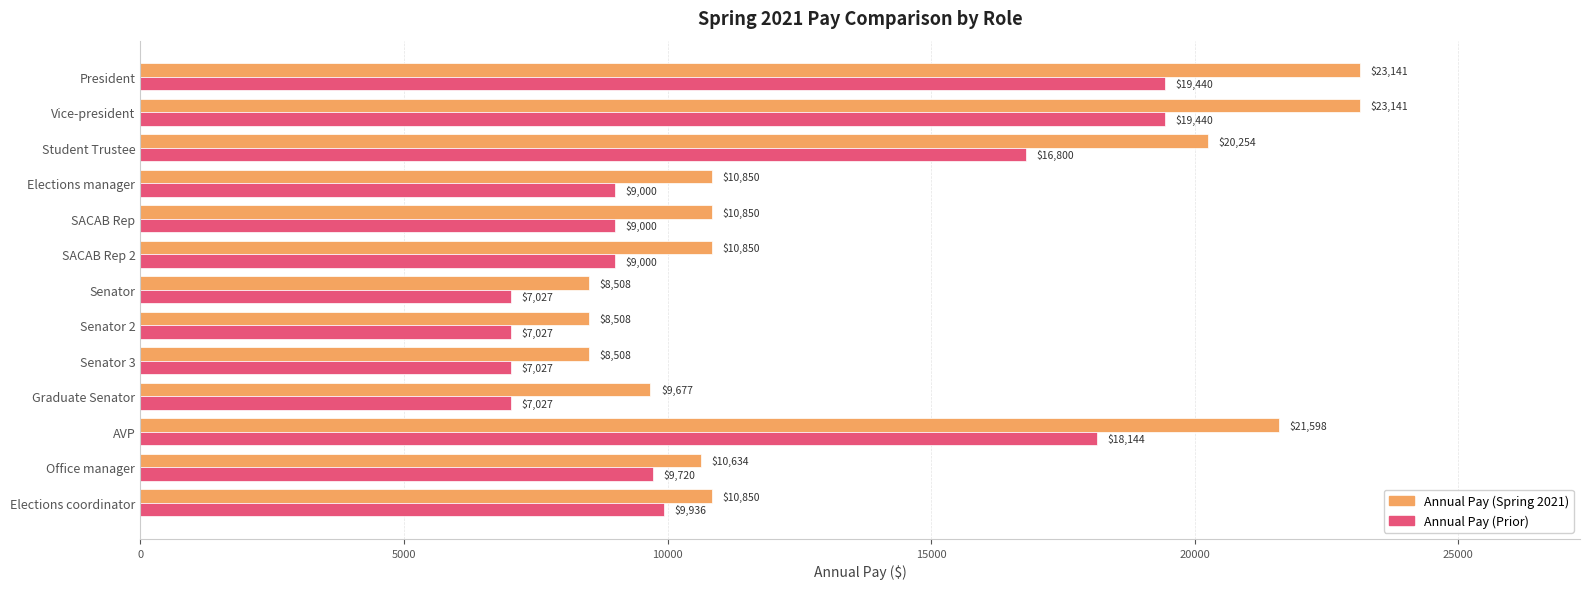

The value of Annual Pay (Prior) at Senator is 7027.2. True or false?

True